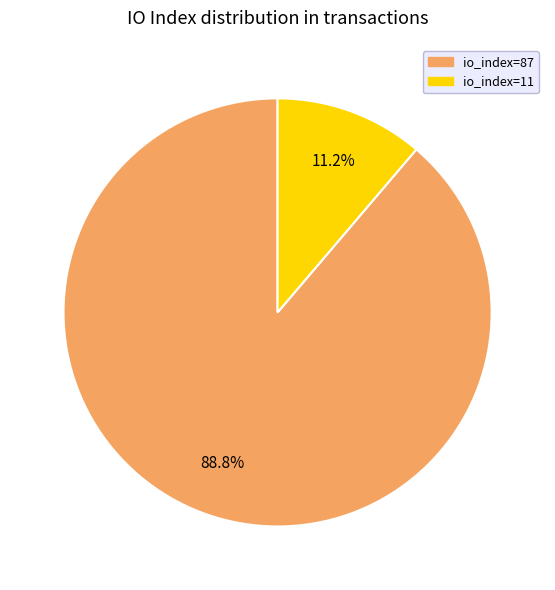

Is there a majority slice in this chart?

Yes